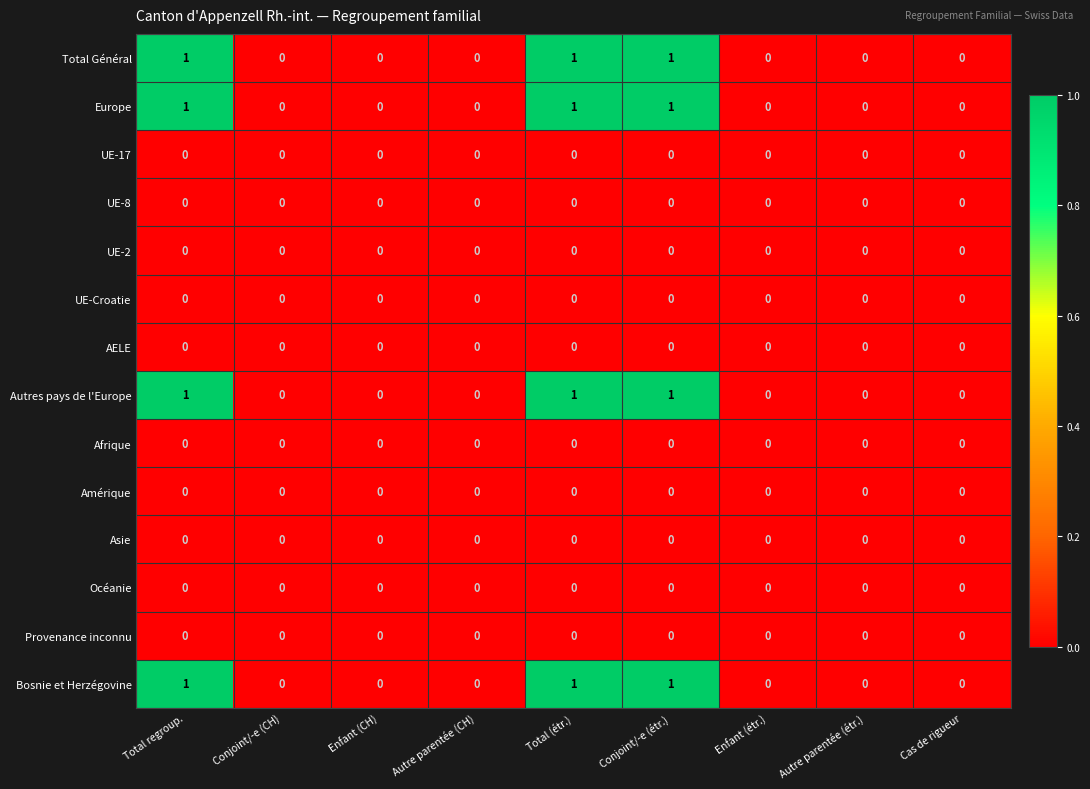

True or false: Afrique has a value of 0 at Autre parentée (étr.).

True